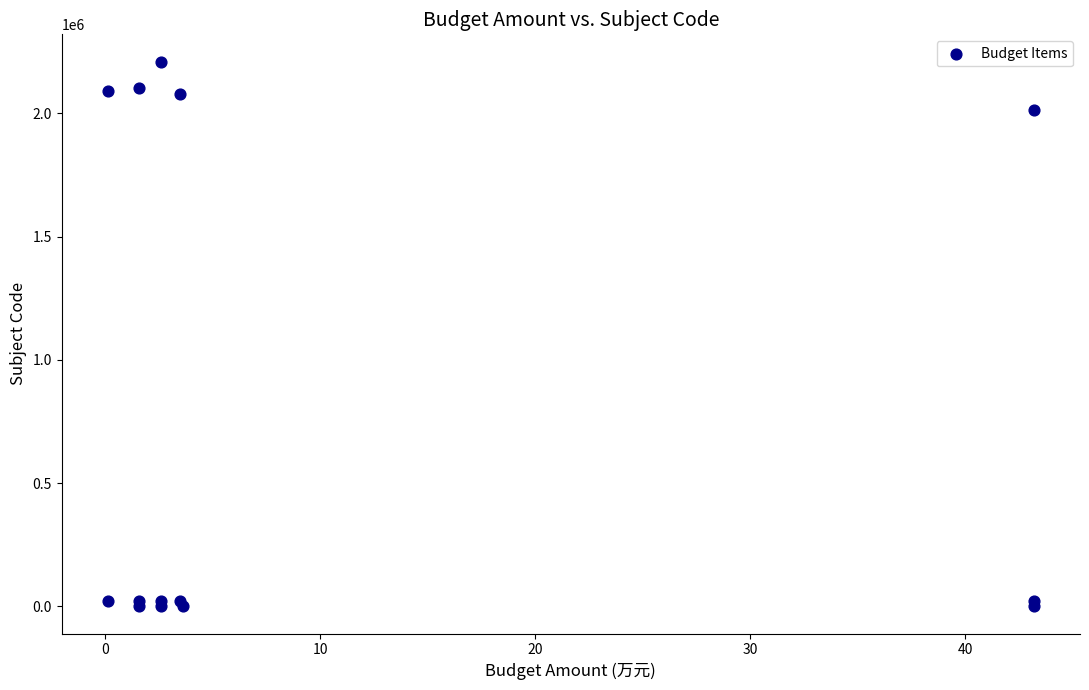

What Y value in the scatter plot is closest to 1105201?

2012801